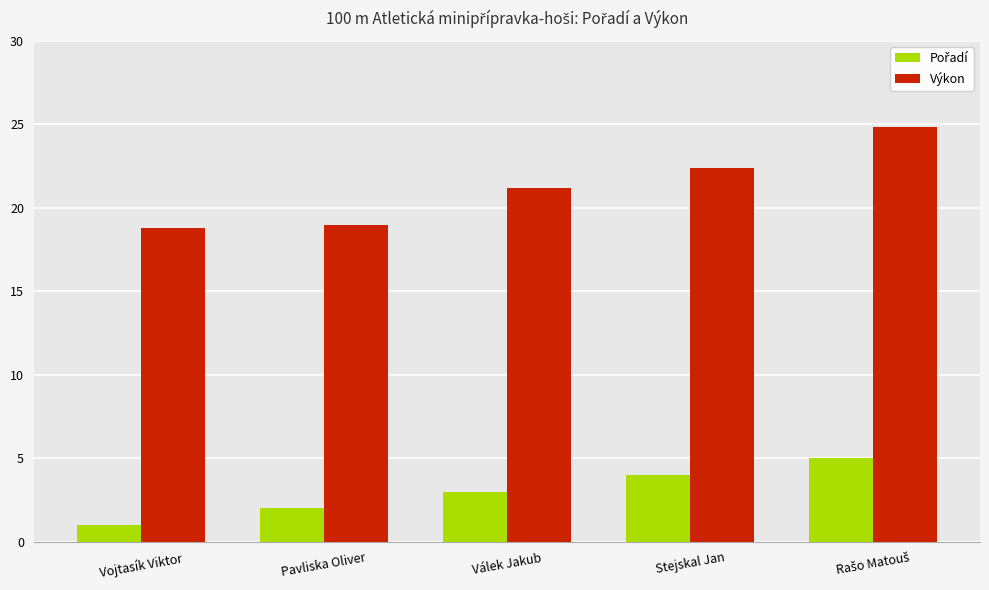

Which series changed the most between Válek Jakub and Stejskal Jan?

Výkon